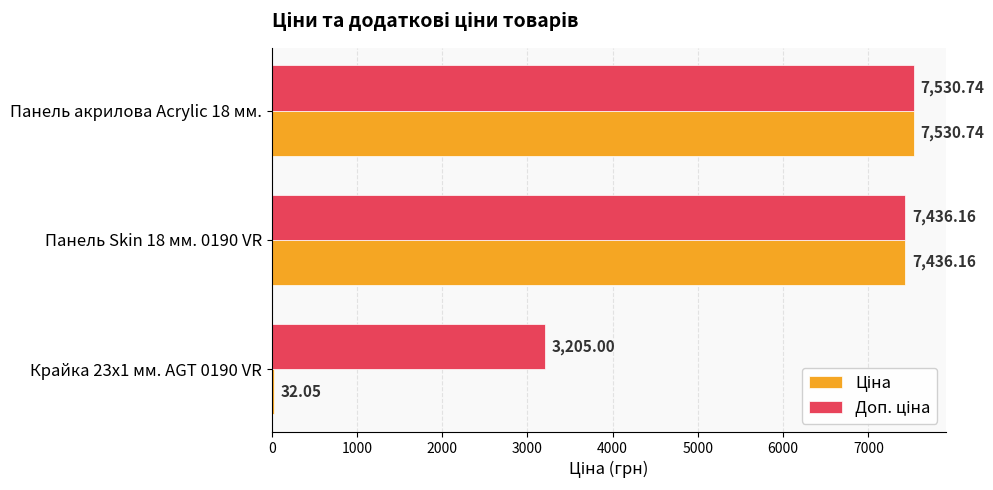

At how many categories does at least one series exceed 1413?

3